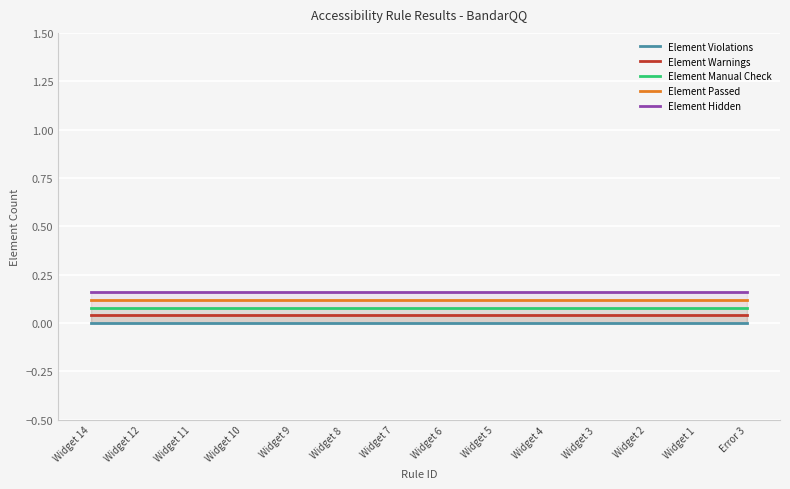

How many lines are shown in the chart?

5